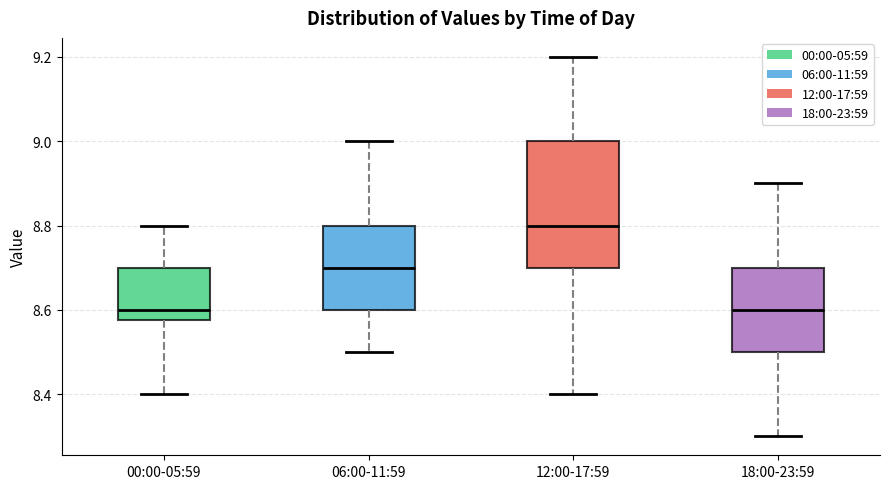

Which box has the highest median line?

12:00-17:59